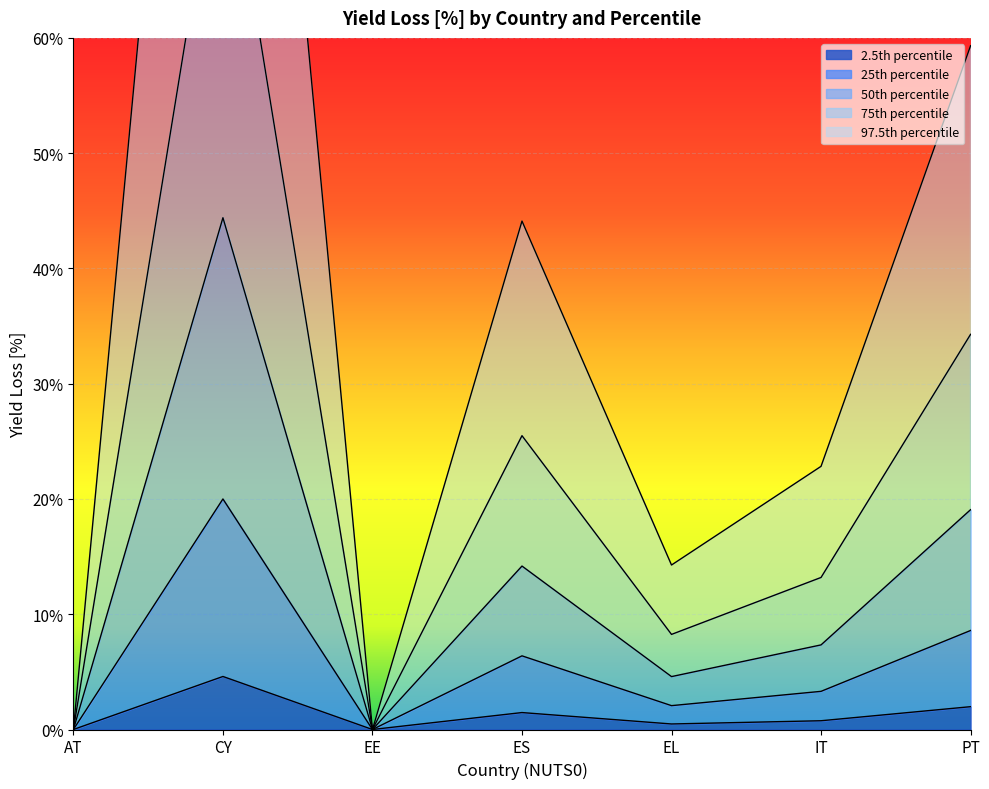

The value of 50th percentile at AT is -18.3. True or false?

False